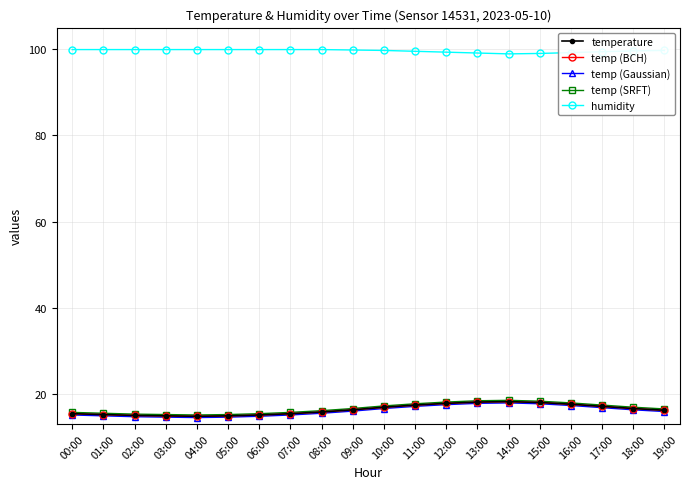

What is the highest value of the temp (SRFT) series?

18.5